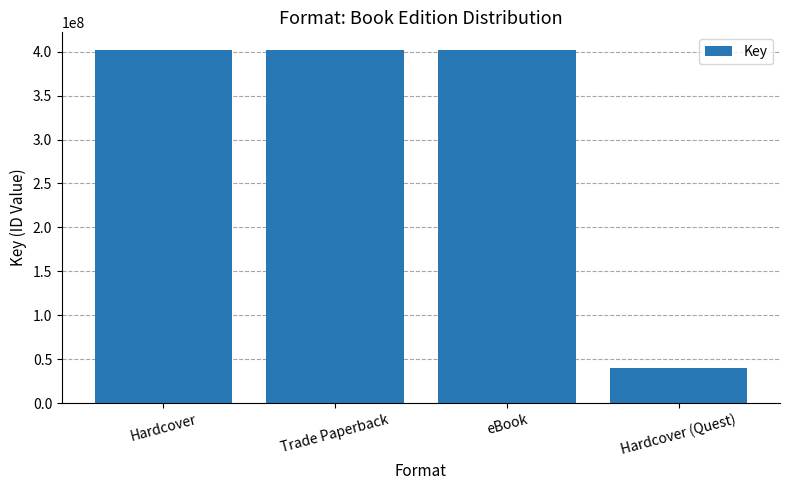

What is the label of the 3rd bar from the left?

eBook